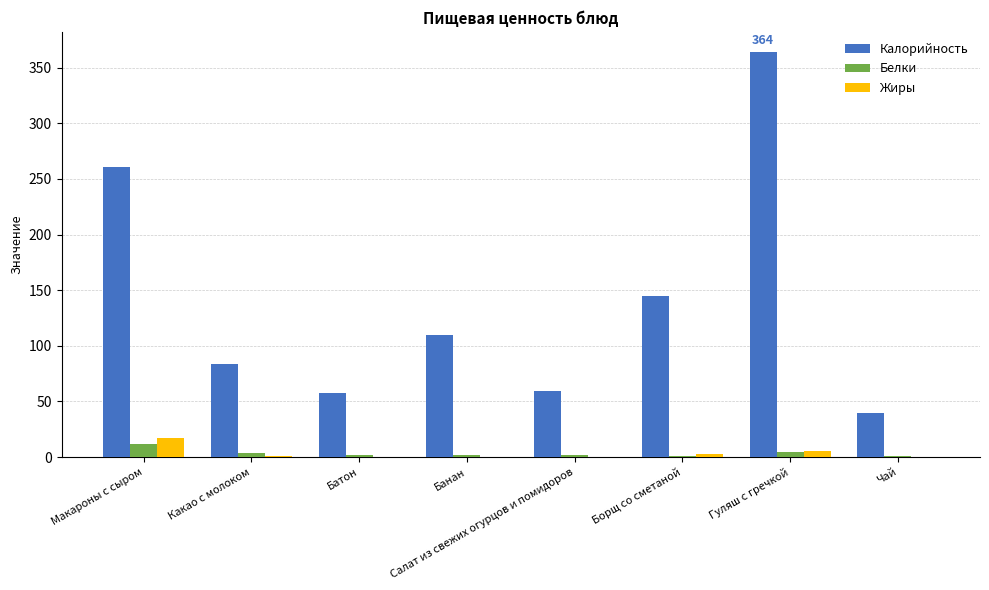

At which category is the sum across all series the highest?

Гуляш с гречкой